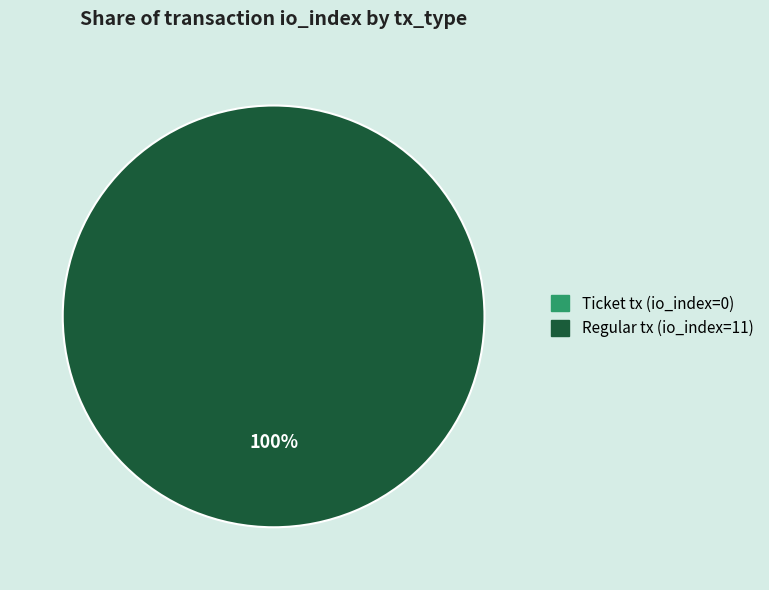

Do Ticket tx (io_index=0) and Regular tx (io_index=11) together represent more than half of the pie?

Yes